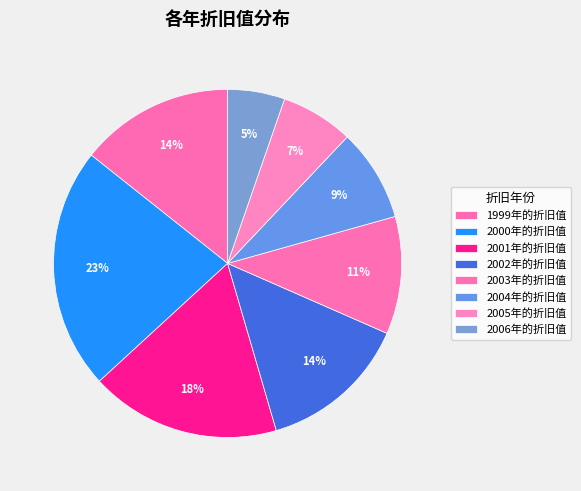

How many slices are in this pie chart?

8